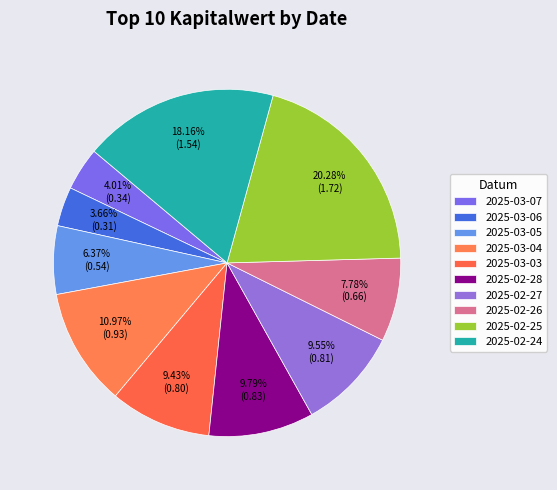

True or false: 2025-02-26 accounts for 21% of the total.

False